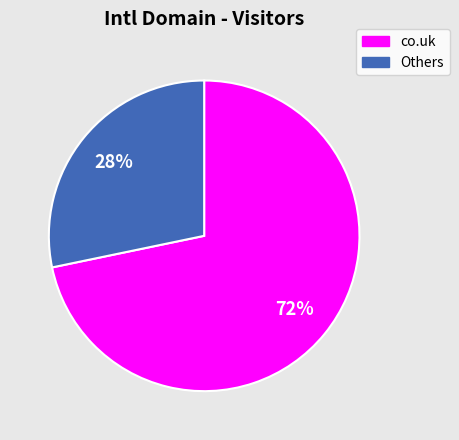

To the nearest percent, what is the average slice percentage?

50%